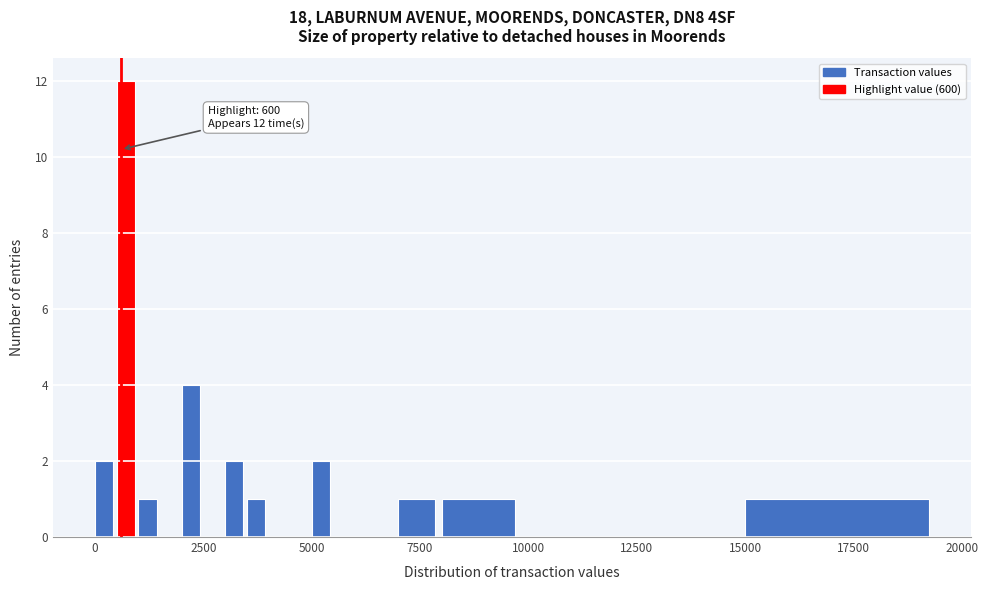

Read against the x-axis, roughly where is the centre of the tallest bar?

500